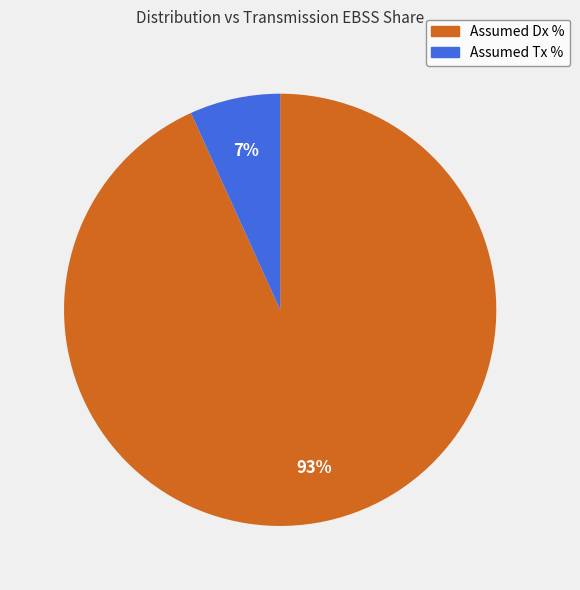

Which category has the smallest portion of the pie?

Assumed Tx %